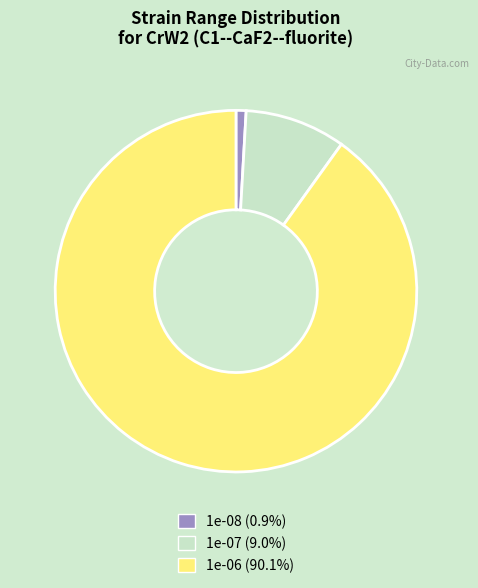

Is 1e-07 (9.0%) the majority of the pie?

No